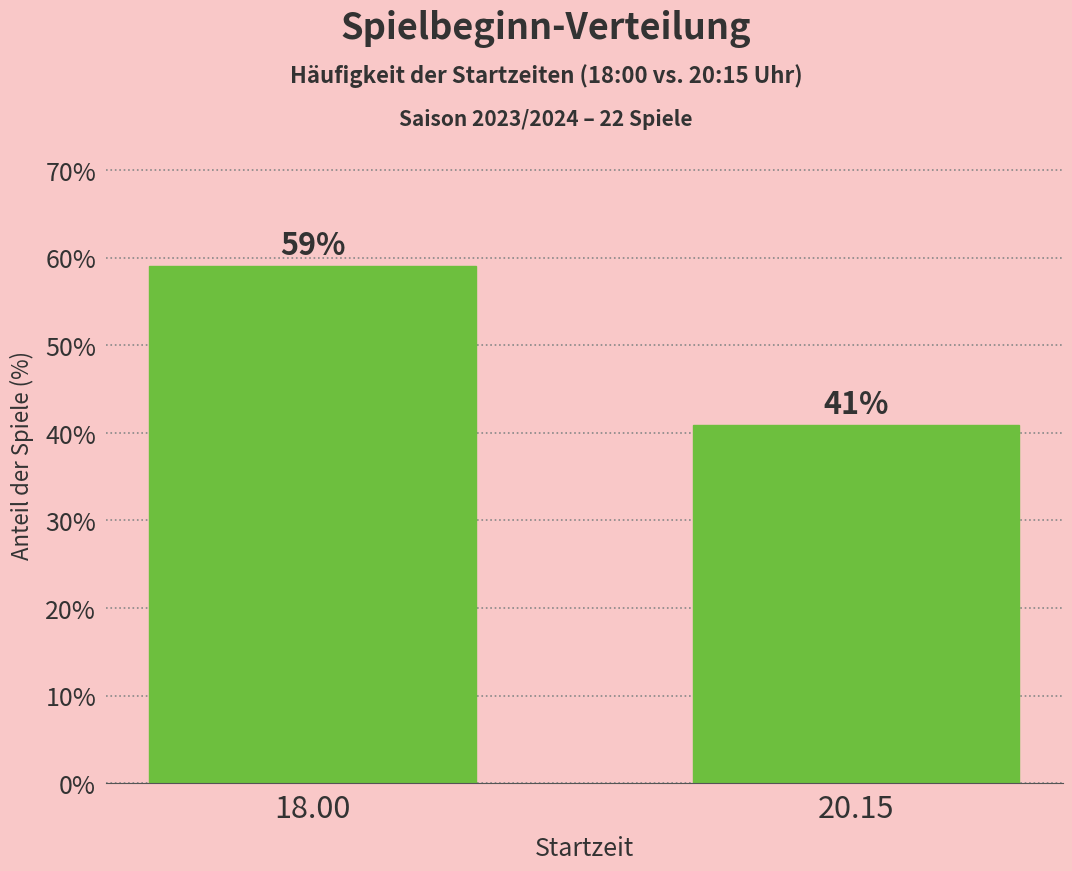

What position from the right is 18.00?

2